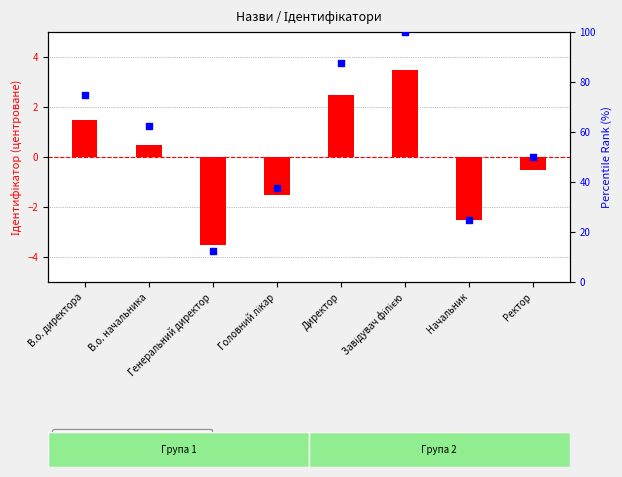

Which series has the widest spread of Y values?

percentile rank within the sample